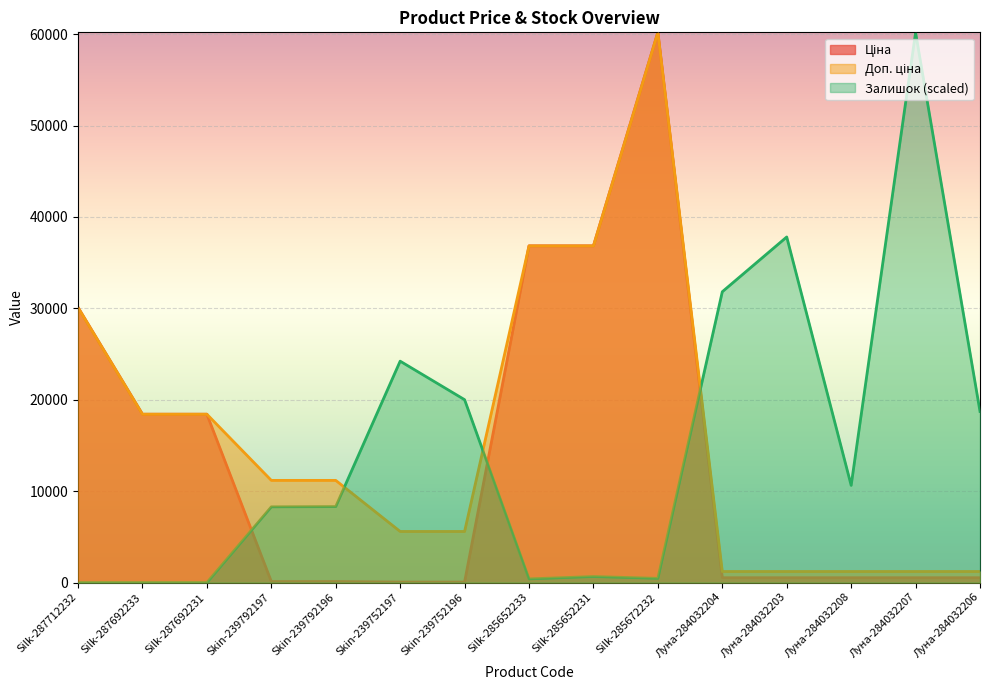

List the labels in order of Залишок value, smallest first.

Silk-287712232, Silk-287692233, Silk-287692231, Silk-285652233, Silk-285672232, Silk-285652231, Skin-239792197, Skin-239792196, Луна-284032208, Луна-284032206, Skin-239752196, Skin-239752197, Луна-284032204, Луна-284032203, Луна-284032207